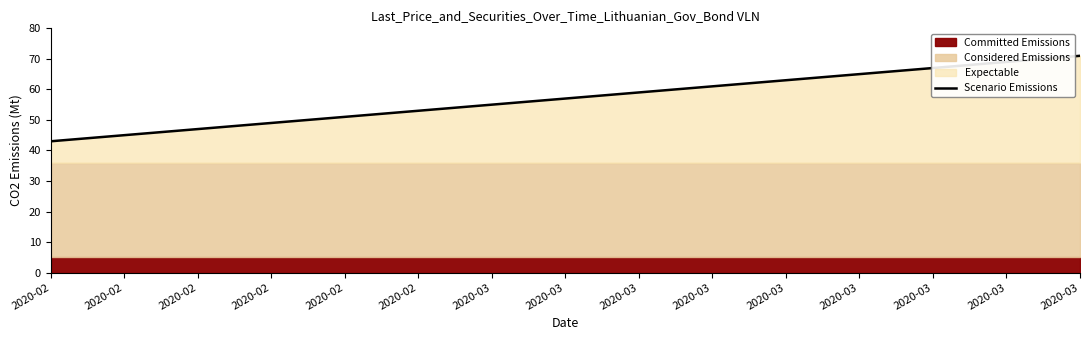

Does the chart have visible grid lines?

No